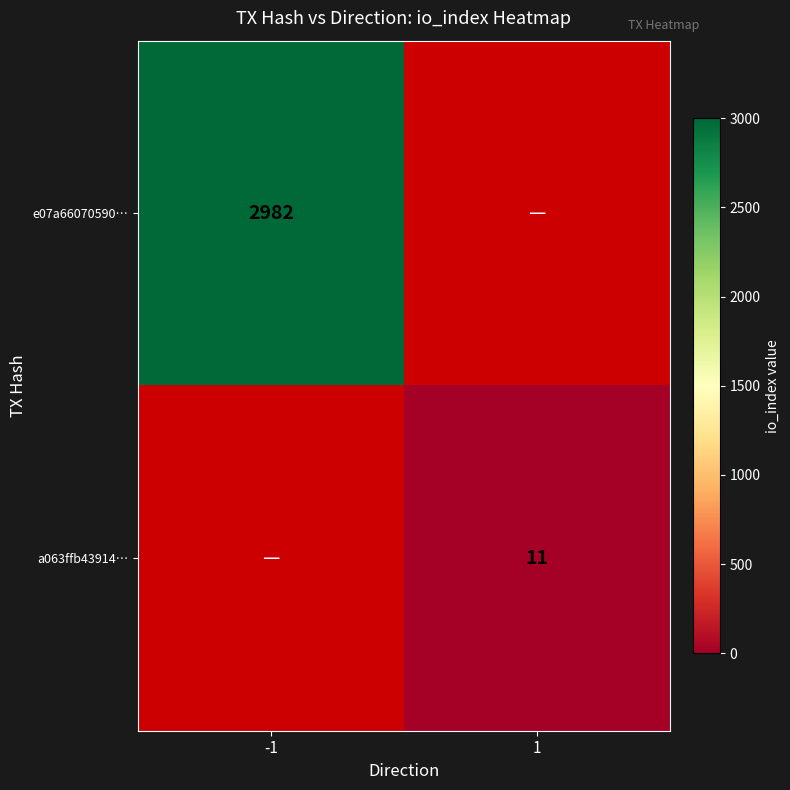

Is it true that e07a66070590… equals 2982 at -1?

True